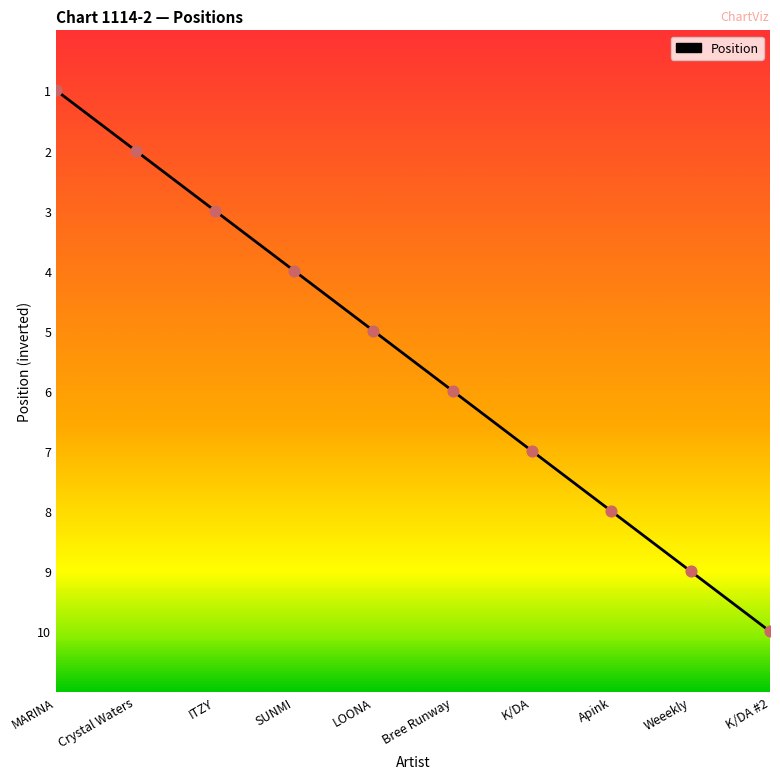

Approximately how many times larger is the value at K/DA compared to ITZY?

0.5